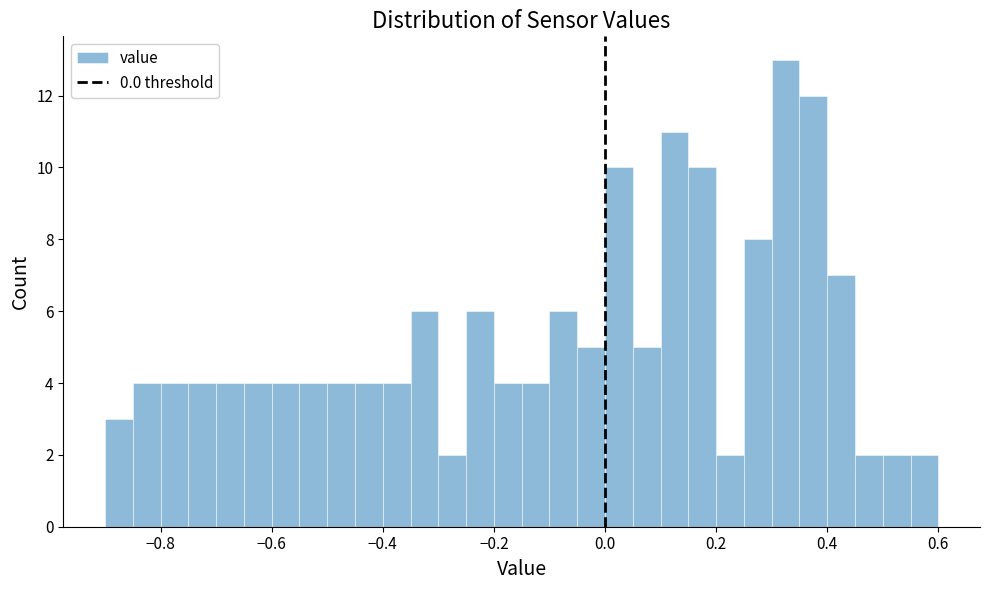

Read against the x-axis, roughly where is the centre of the tallest bar?

0.32